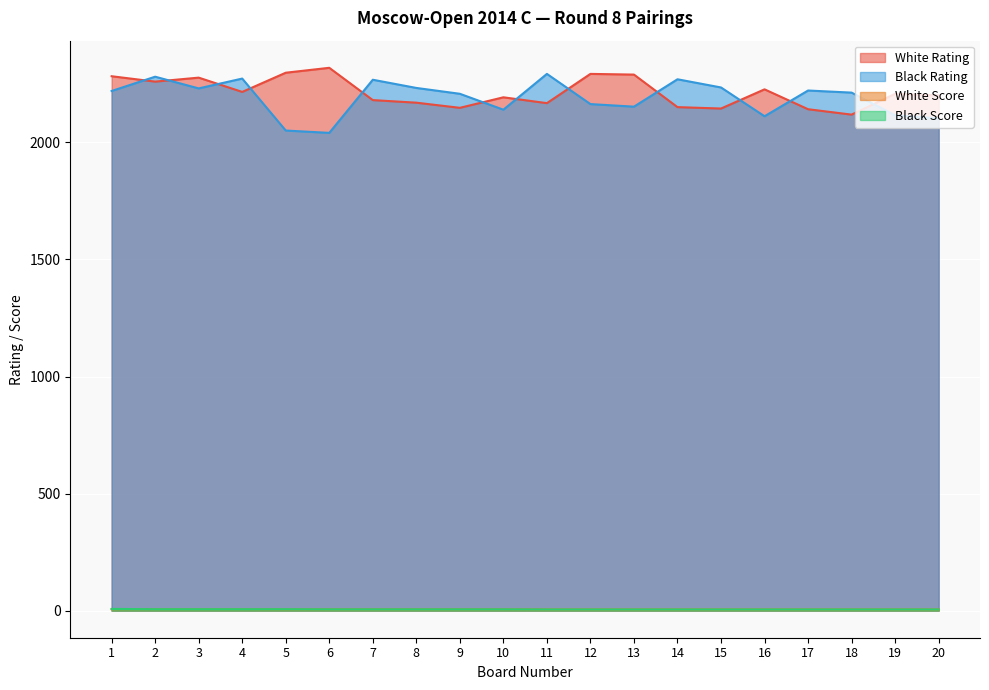

How many values in the Black Rating series exceed 2220?

9